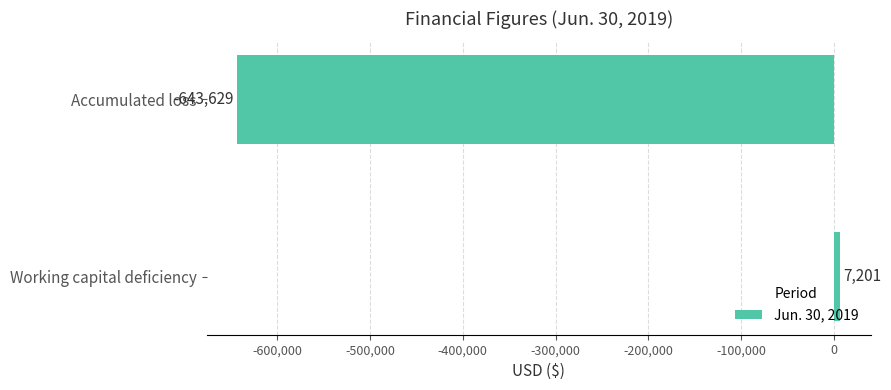

True or false: the data shows 7201 at Working capital deficiency.

True